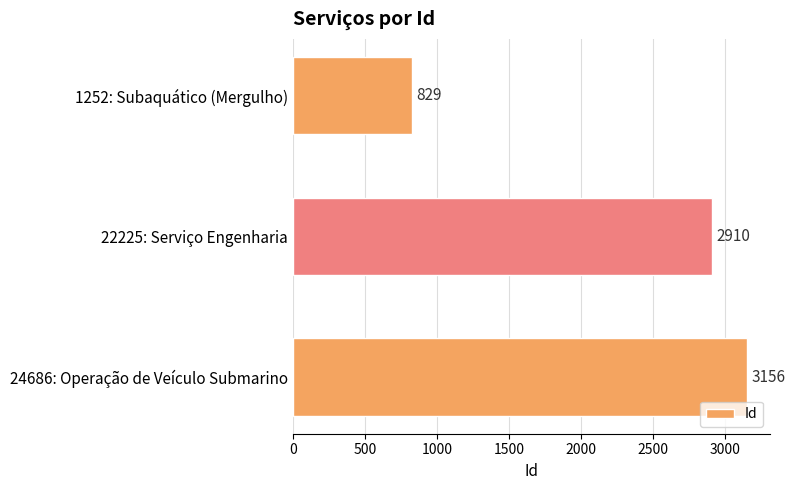

List the labels in order of value, largest first.

24686: Operação de Veículo Submarino, 22225: Serviço Engenharia, 1252: Subaquático (Mergulho)